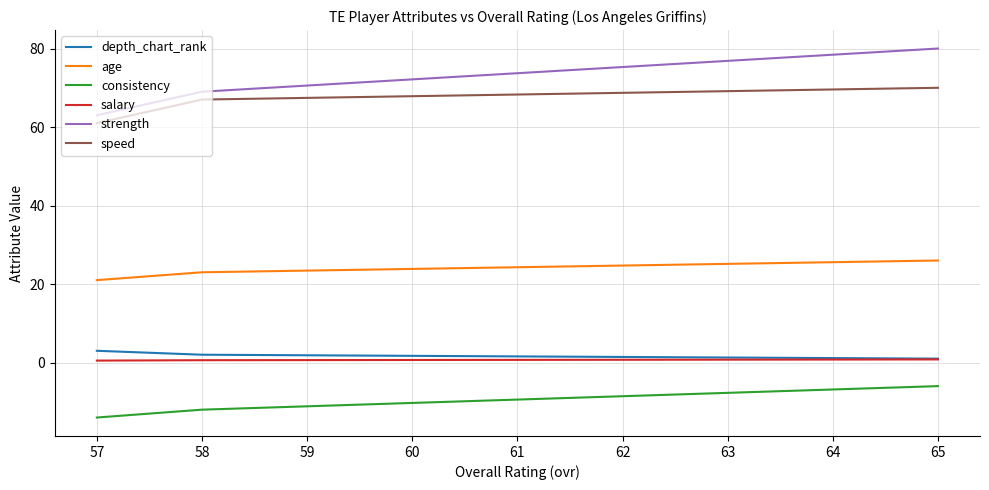

What is the sum of the consistency values at 56 and 58?

-20.0